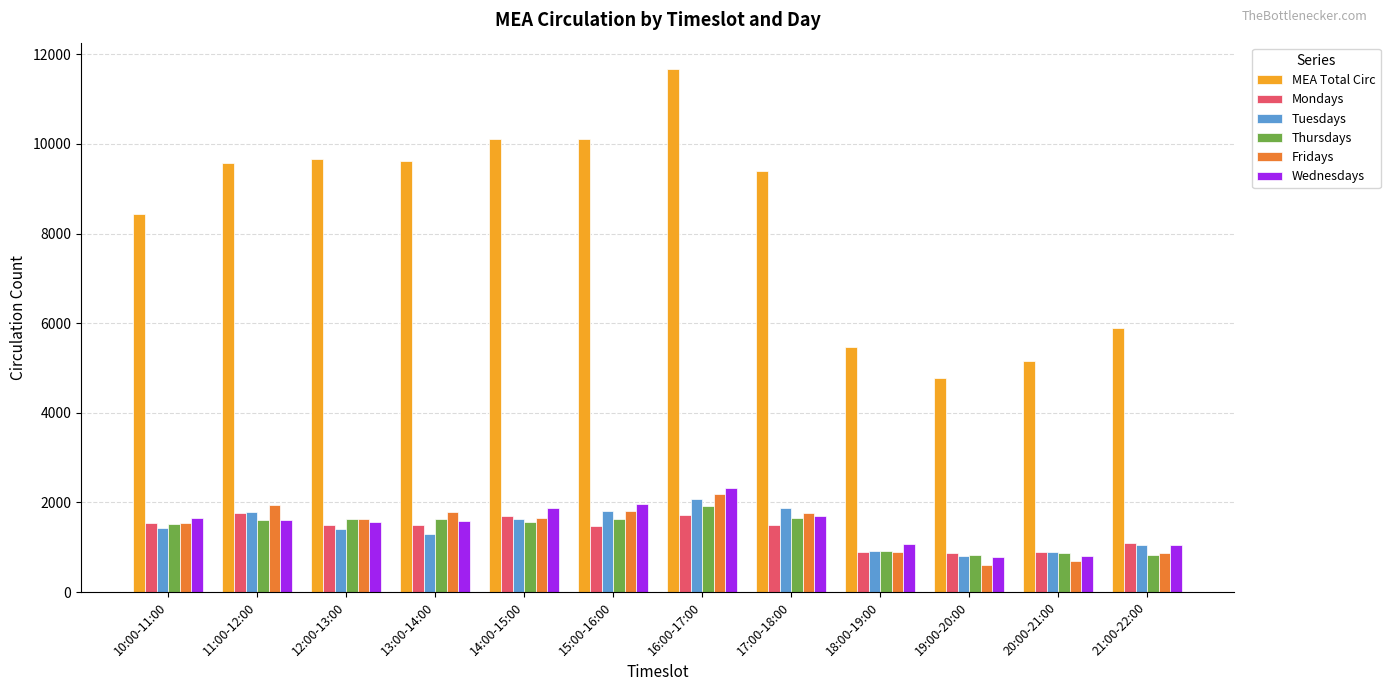

What is the sum of the Thursdays values at 15:00-16:00 and 17:00-18:00?

3280